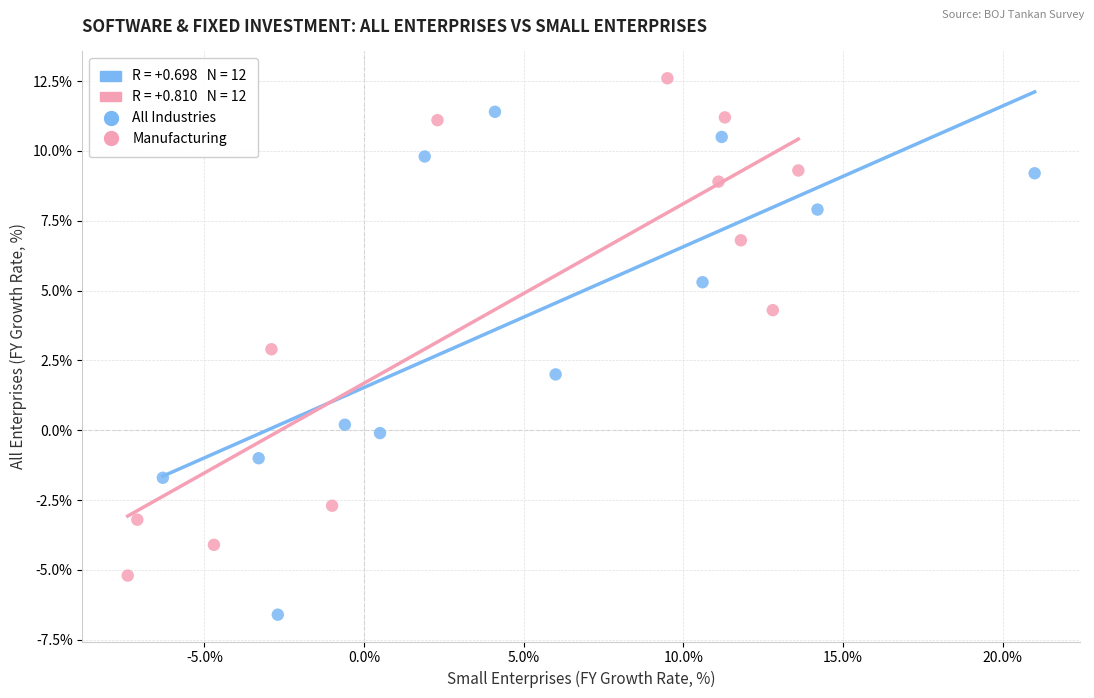

Which series reaches the minimum Y coordinate?

All Industries